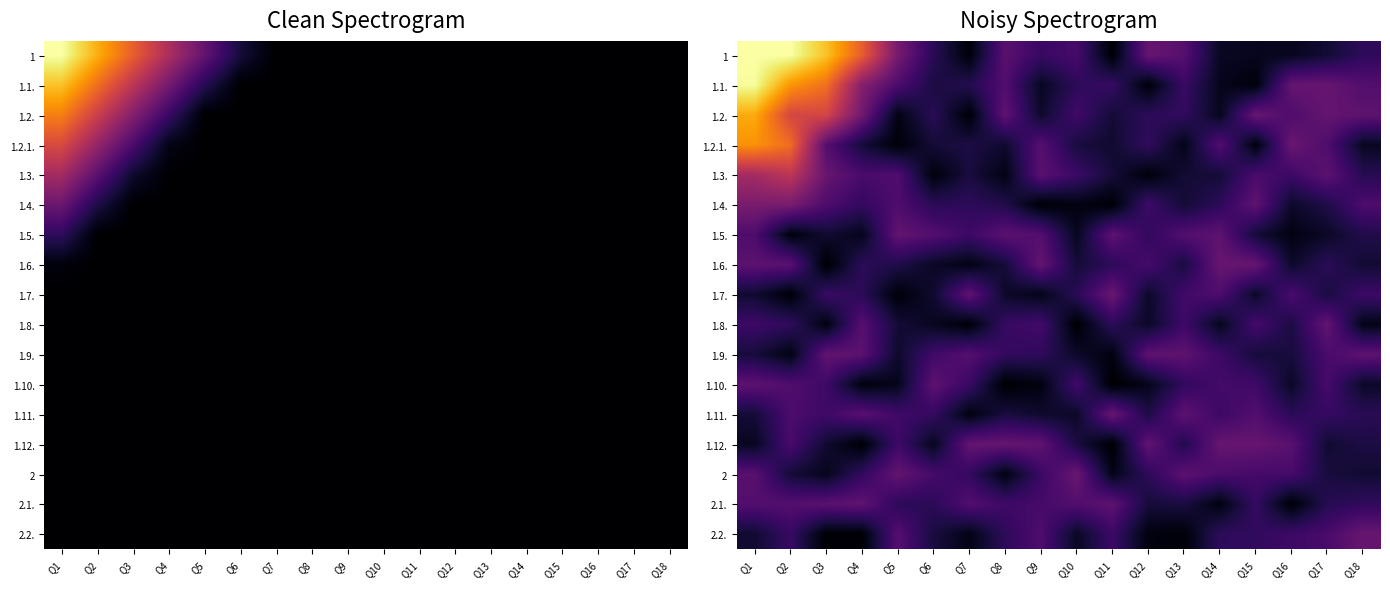

At how many categories does at least one series exceed 2?

18